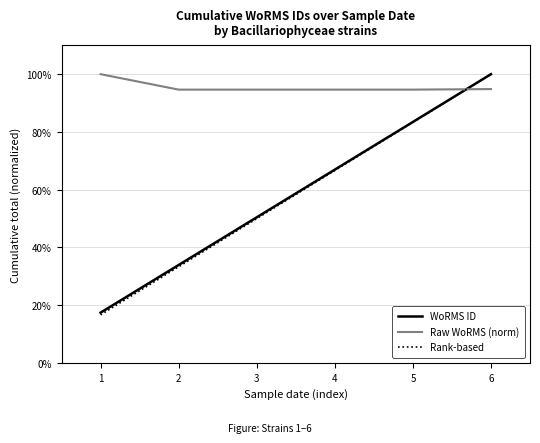

What is the average value of the Rank-based series?

58.3